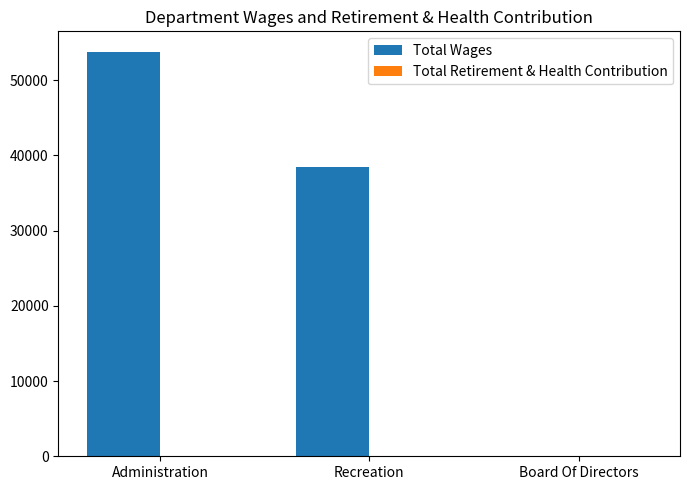

What is the maximum value shown in the chart?

53778